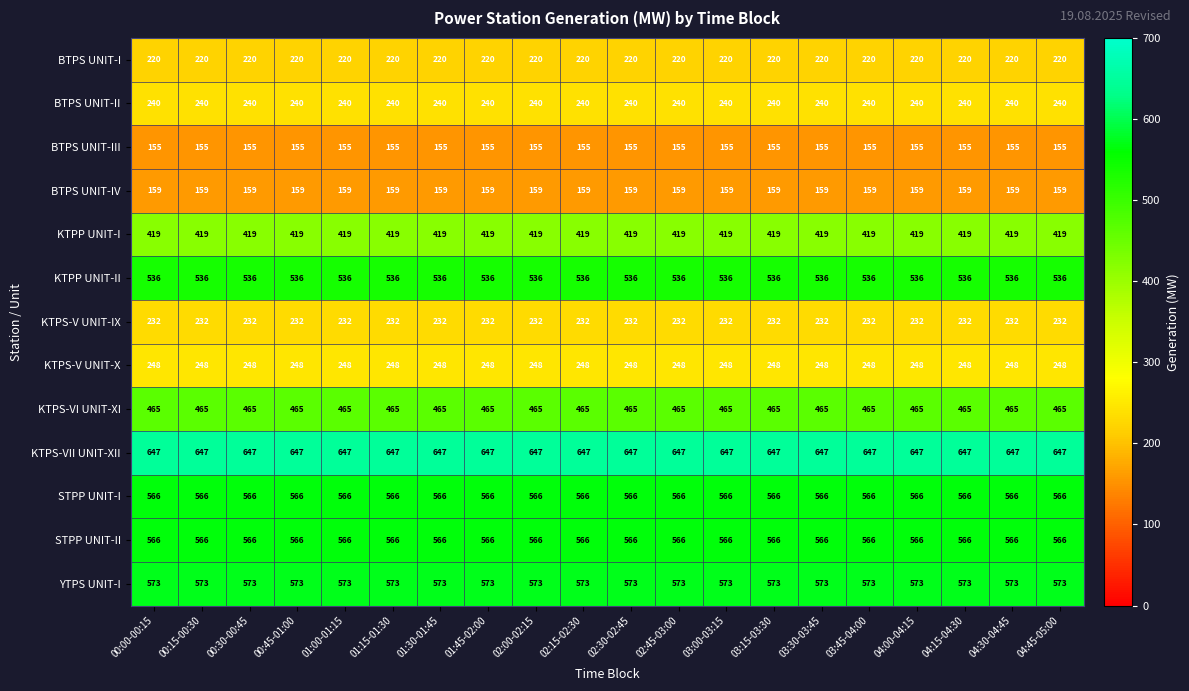

The KTPS-VII UNIT-XII series shows 323 at 00:30-00:45. True or false?

False